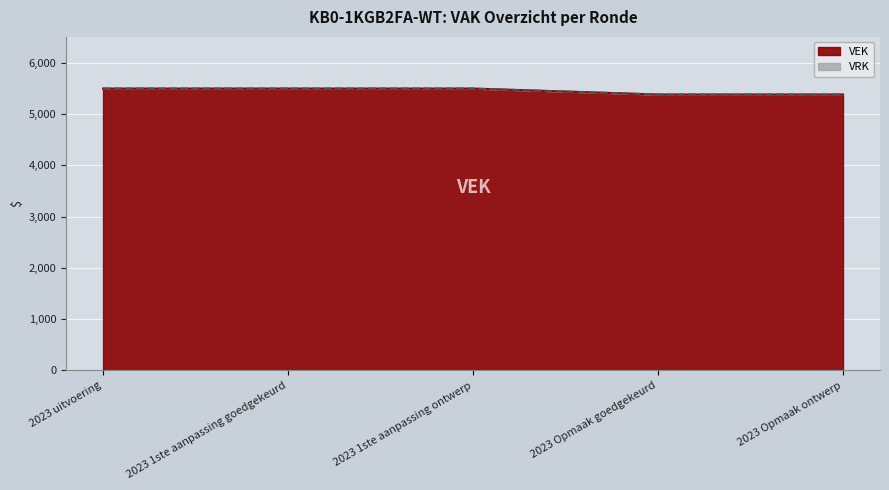

Reading left to right, what are all the values shown in this chart?

2023 uitvoering=5493	2023 1ste aanpassing goedgekeurd=5493	2023 1ste aanpassing ontwerp=5493	2023 Opmaak goedgekeurd=5377	2023 Opmaak ontwerp=5377